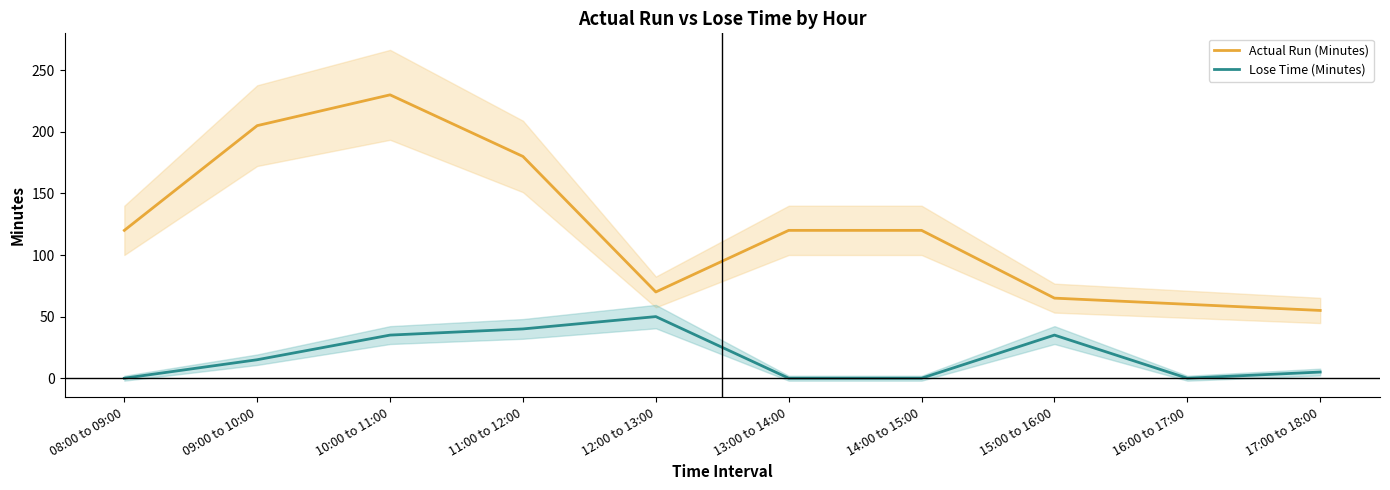

True or false: Actual Run (Minutes) and Lose Time (Minutes) intersect in this chart.

False